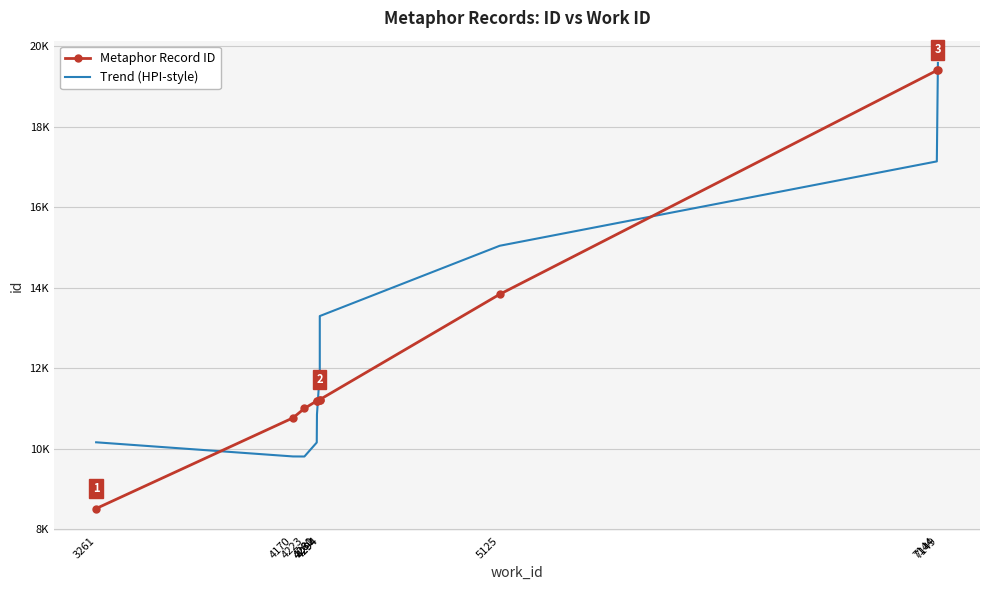

Reading left to right, transcribe all the data shown in this chart.

Metaphor Record ID: 3261=8519.0	4170=10769.0	4223=11003.0	4280=11191.0	4281=11194.0	4294=11222.0	4294=11223.0	5125=13837.0	7144=19392.0	7149=19403.0
Trend (HPI-style): 3261=10163.5	4170=9812.5	4223=9810.7	4280=10158.2	4281=10855.0	4294=11901.2	4294=13296.6	5125=15041.3	7144=17135.4	7149=19578.7